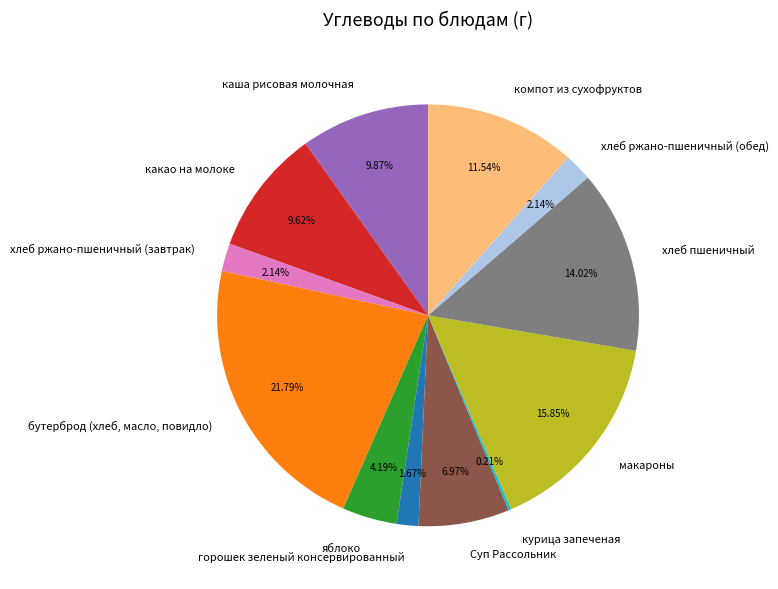

To the nearest percent, what is the difference between the largest and smallest slice percentages?

22%